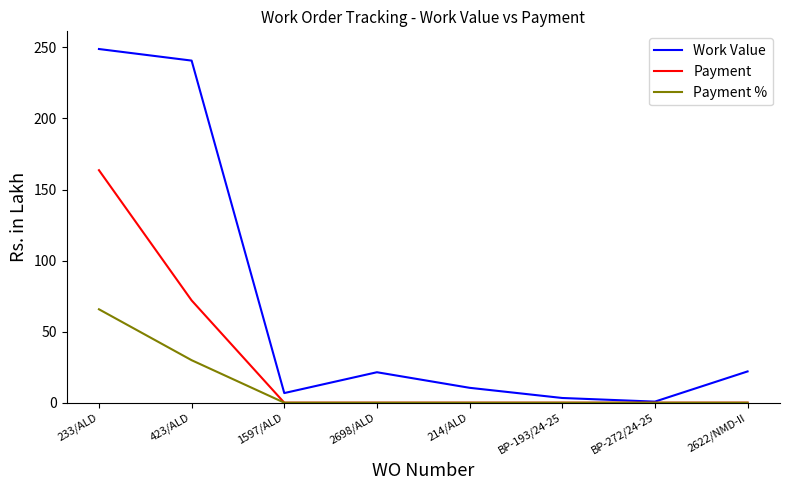

Which label corresponds to the largest value in the chart?

233/ALD